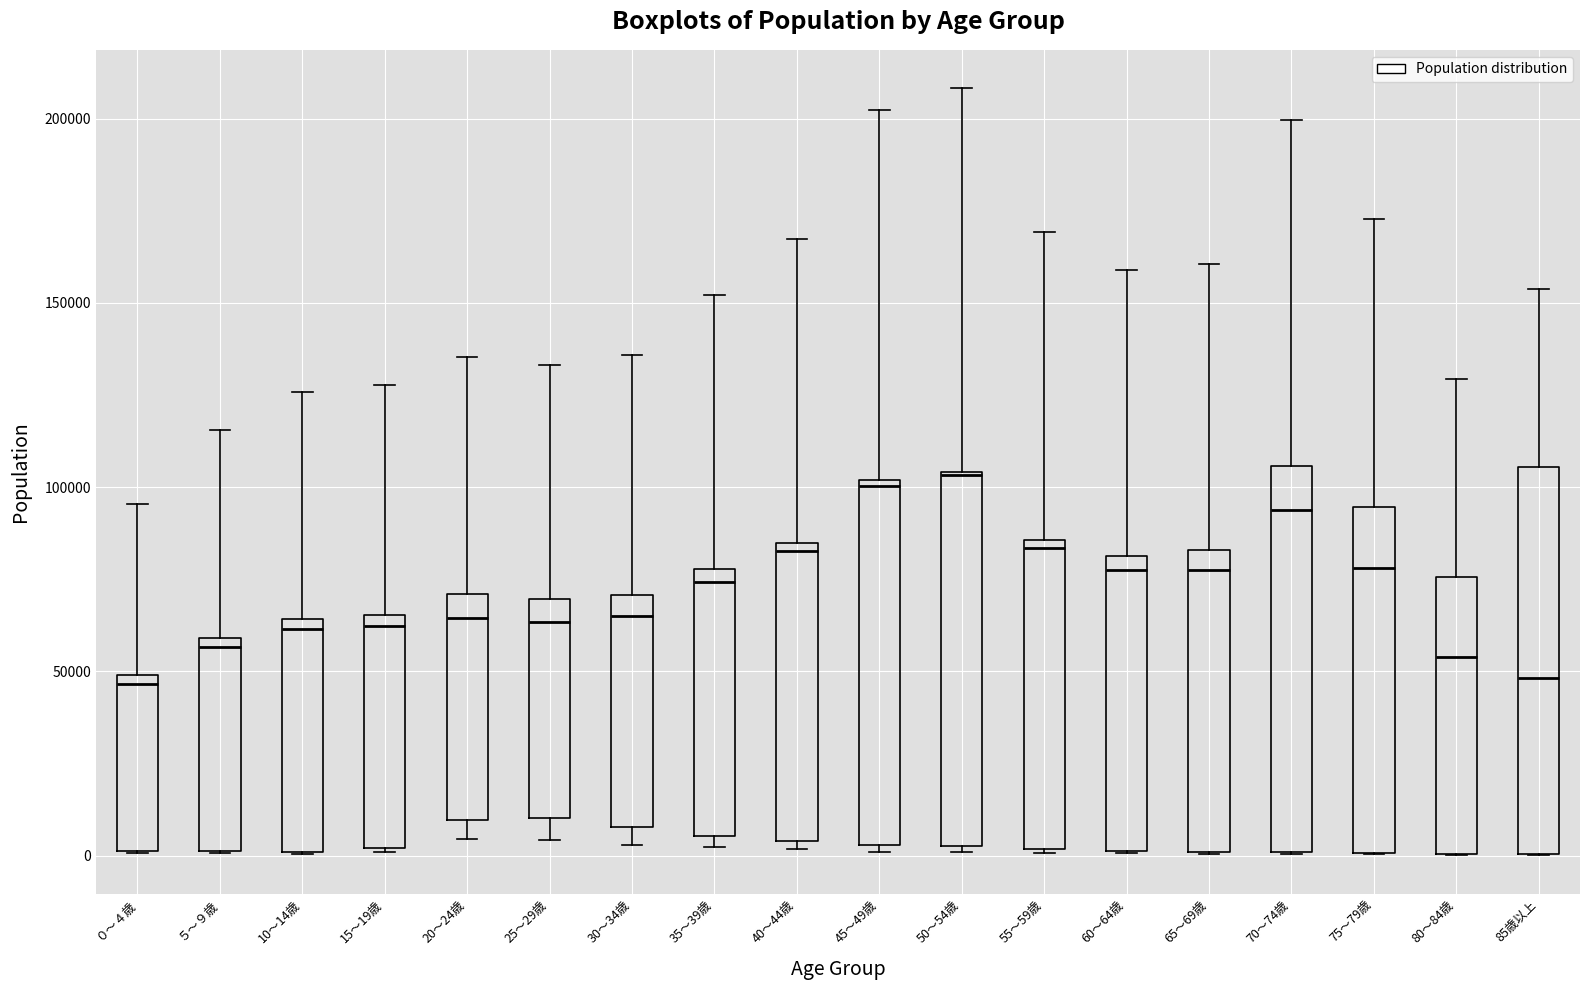

Where is the upper edge of the box for 70～74歳 on the y-axis? The values are not printed on the chart, so give them approximately, as read against the axis.

105000